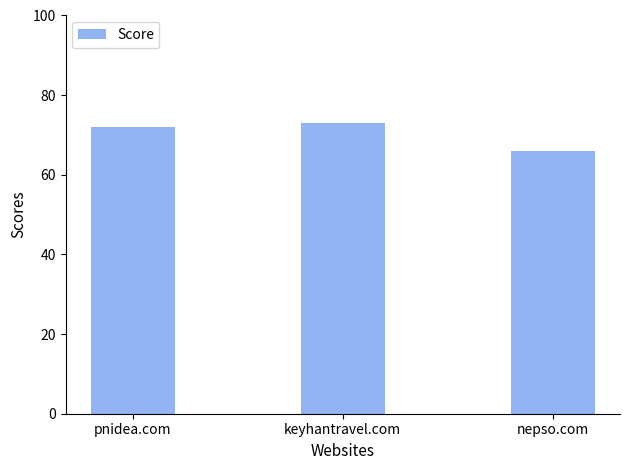

Does the chart contain stacked bars?

No